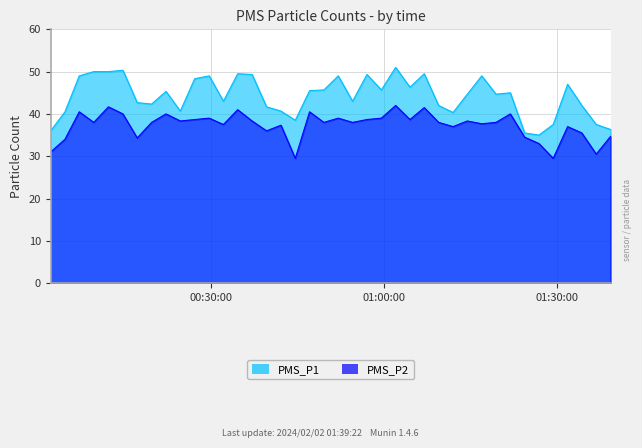

What value does the PMS_P2 series have at 2024/02/02 01:26:56?

33.0